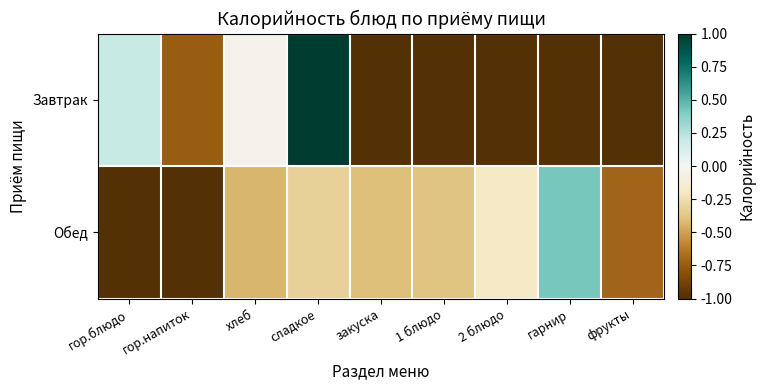

Rank the series by their maximum value, from lowest to highest.

Обед, Завтрак